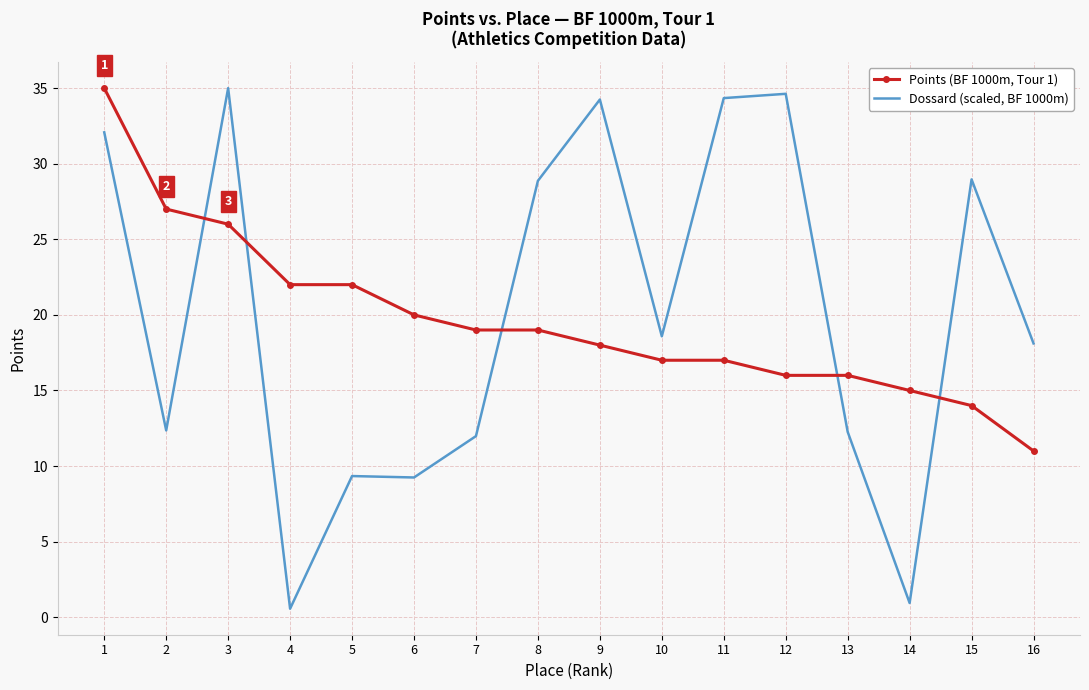

What is the greatest value displayed?

35.0